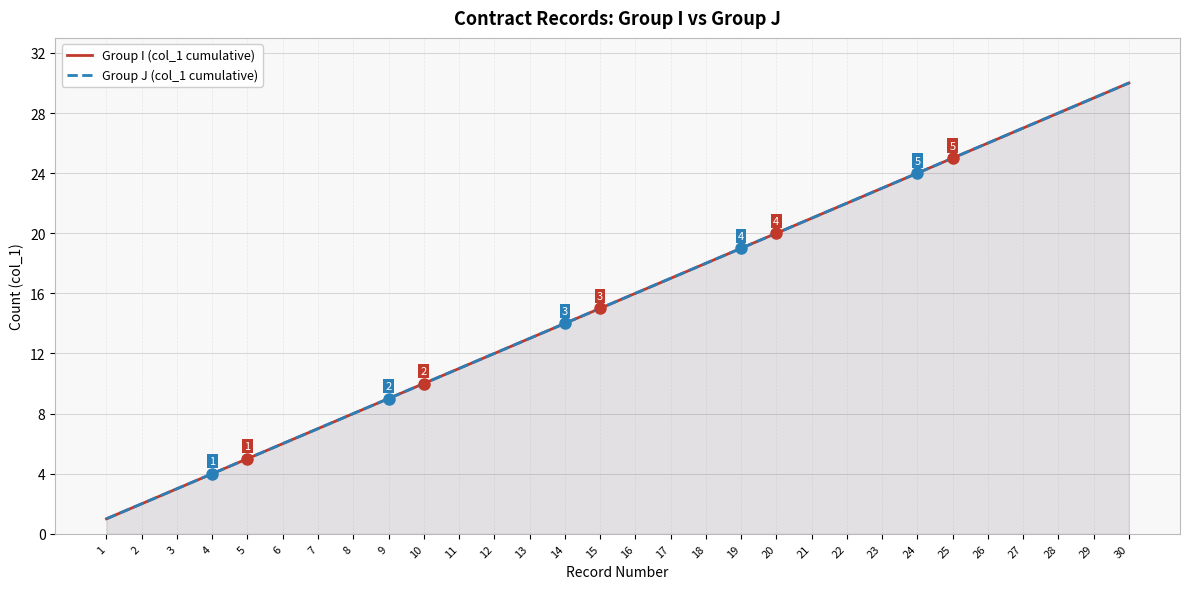

True or false: Group I (col_1 cumulative) has a value of 12 at 12.

True